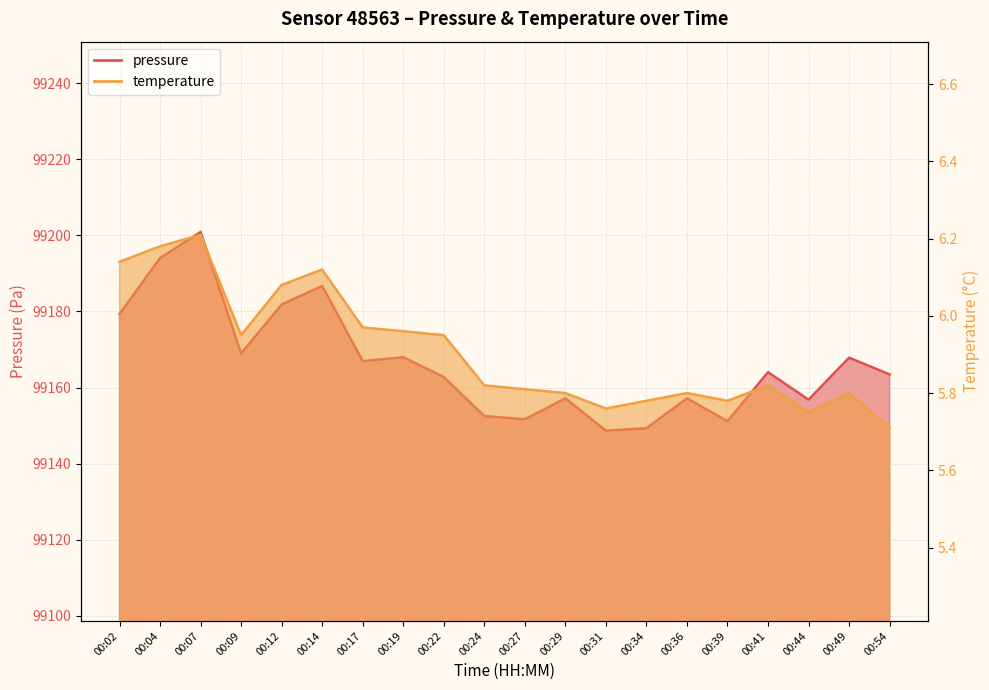

What is the sum of all pressure values?

1983329.0